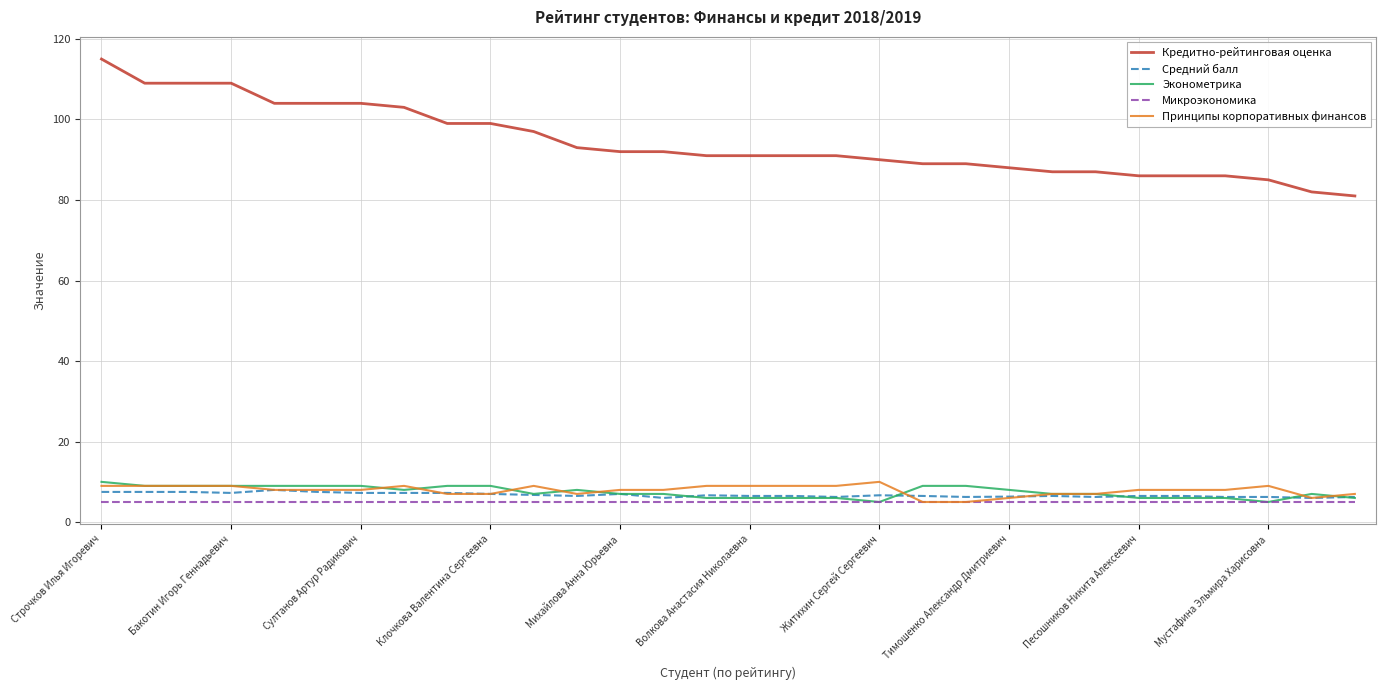

Which series has the widest spread of values?

Кредитно-рейтинговая оценка